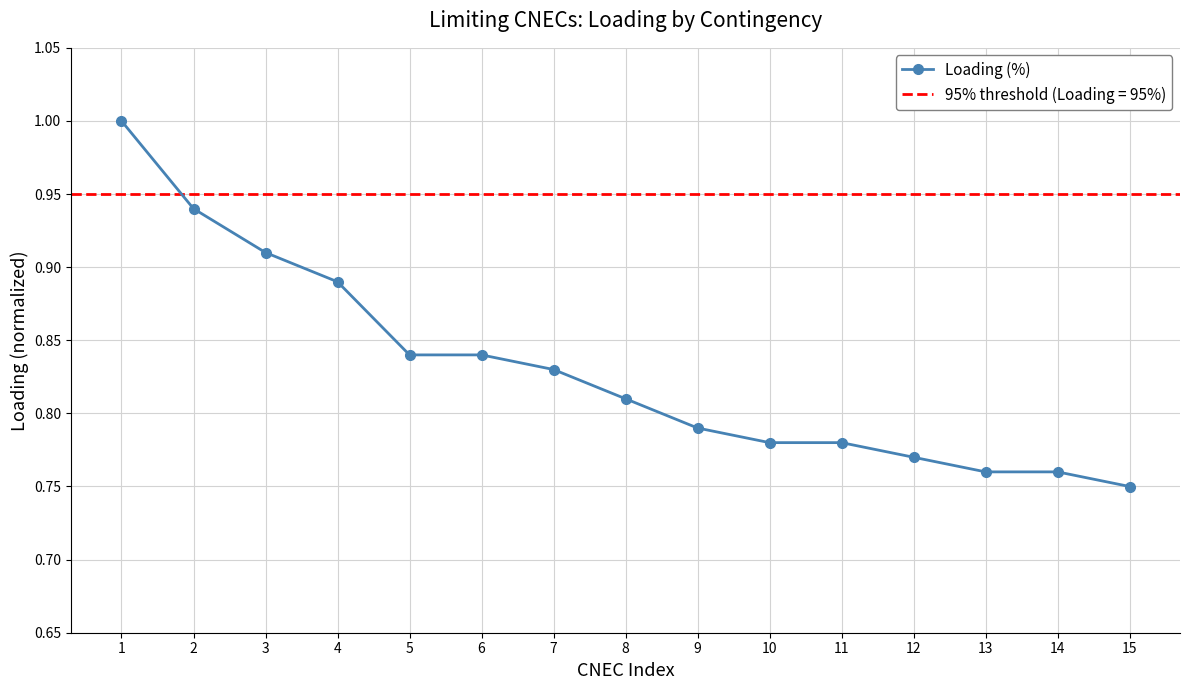

Reading left to right, list all the values displayed in this chart.

1.0	0.9	0.9	0.9	0.8	0.8	0.8	0.8	0.8	0.8	0.8	0.8	0.8	0.8	0.8